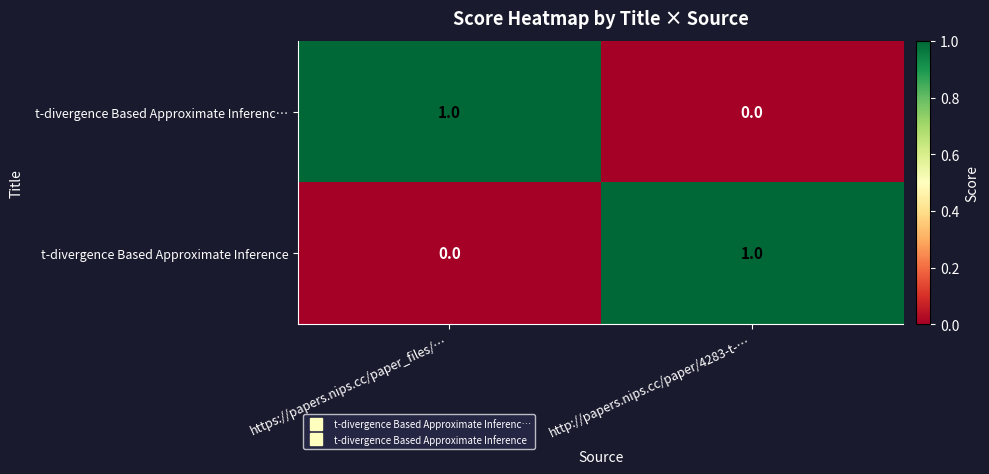

Where is t-divergence Based Approximate Inferenc… nearest to the value 0?

http://papers.nips.cc/paper/4283-t-…